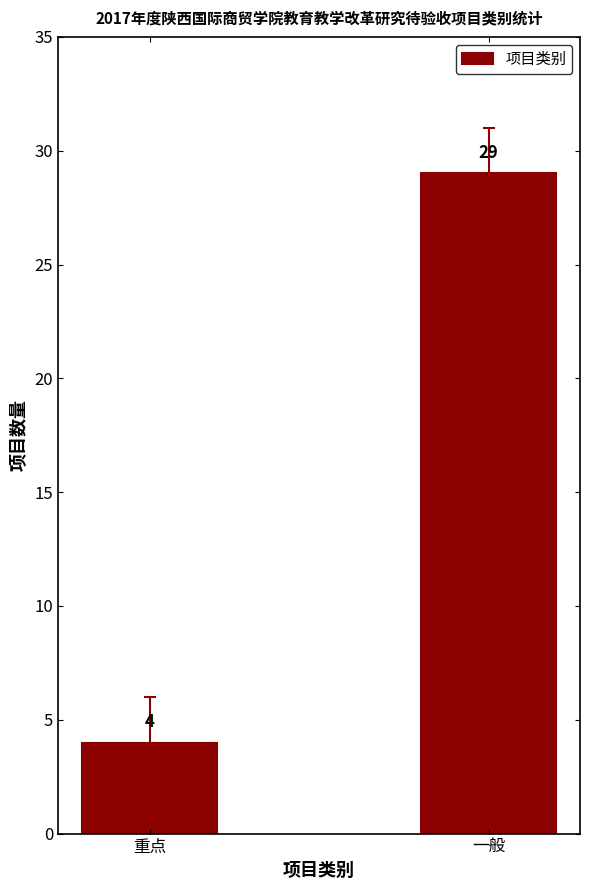

How many values are below 29?

1